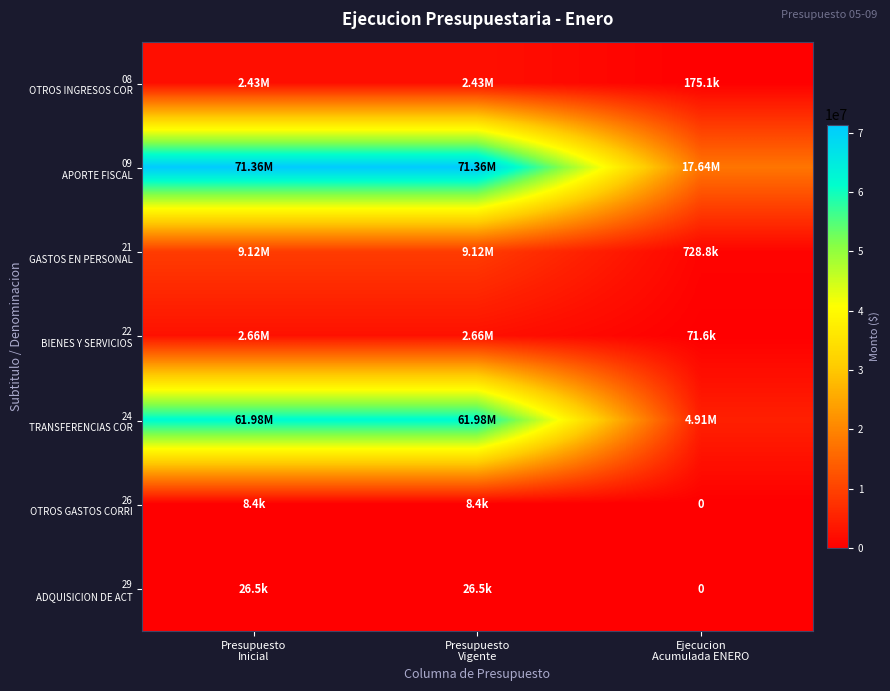

What is the minimum value for 22 BIENES Y SERVICIOS?

71637